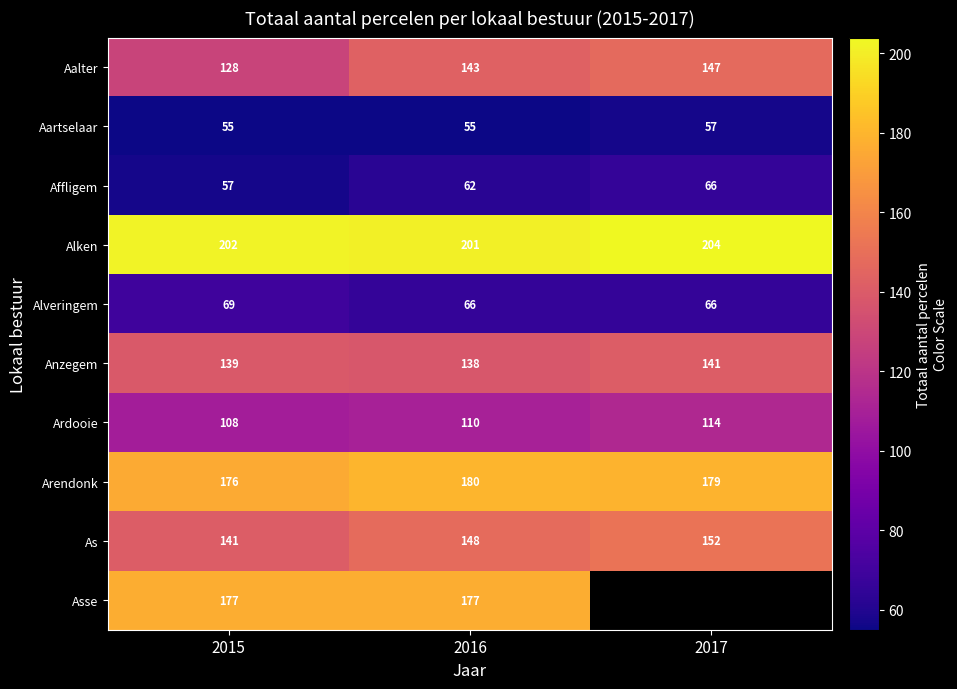

Is the value of Alken at 2015 greater than the value of Anzegem at 2017?

Yes